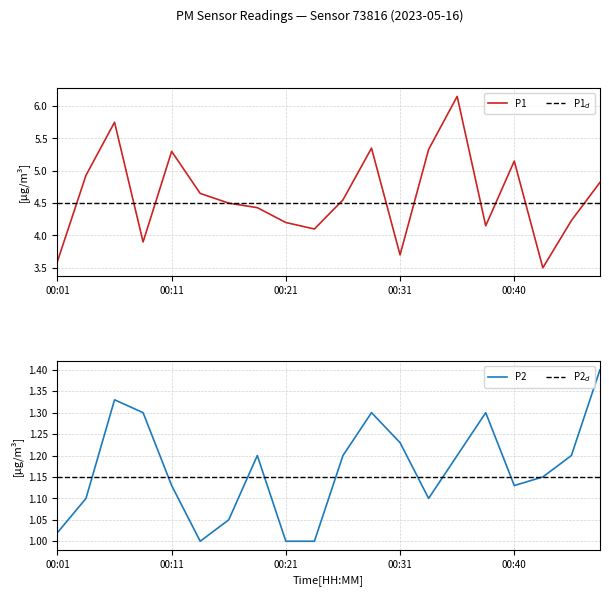

What is the value of the P1 point at the 15th from the left?

6.2